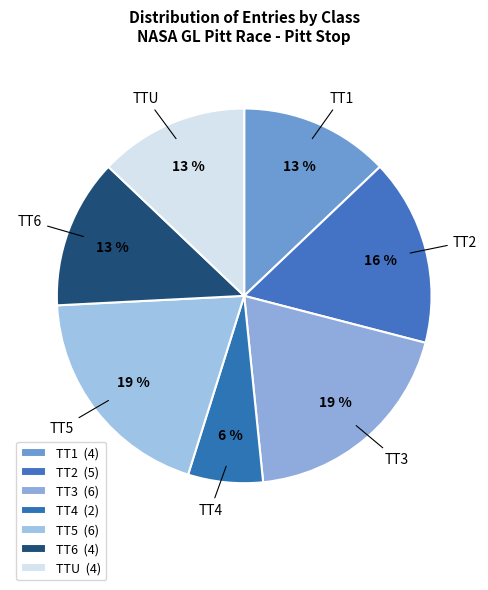

Is there a majority slice in this chart?

No